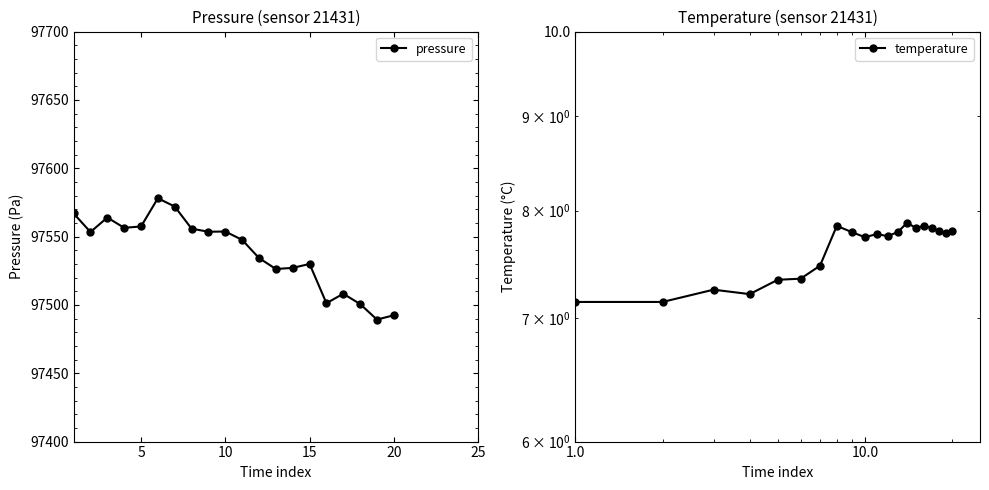

What are all the series names shown in the legend?

pressure, temperature